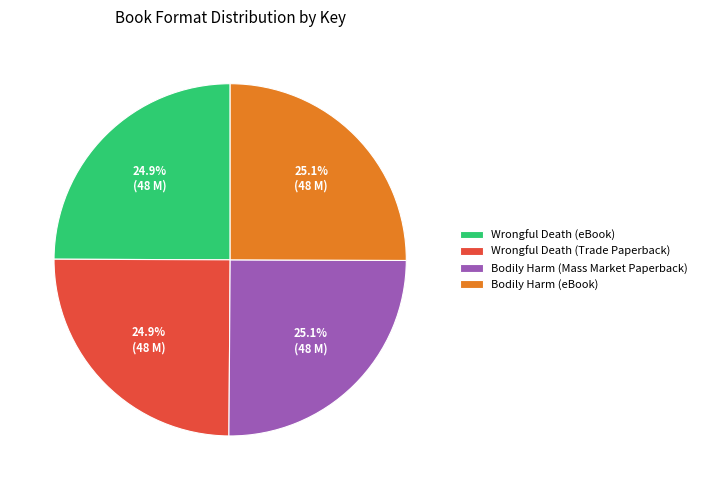

What is the ratio of the value at Wrongful Death (Trade Paperback) to the value at Wrongful Death (eBook)?

1.0